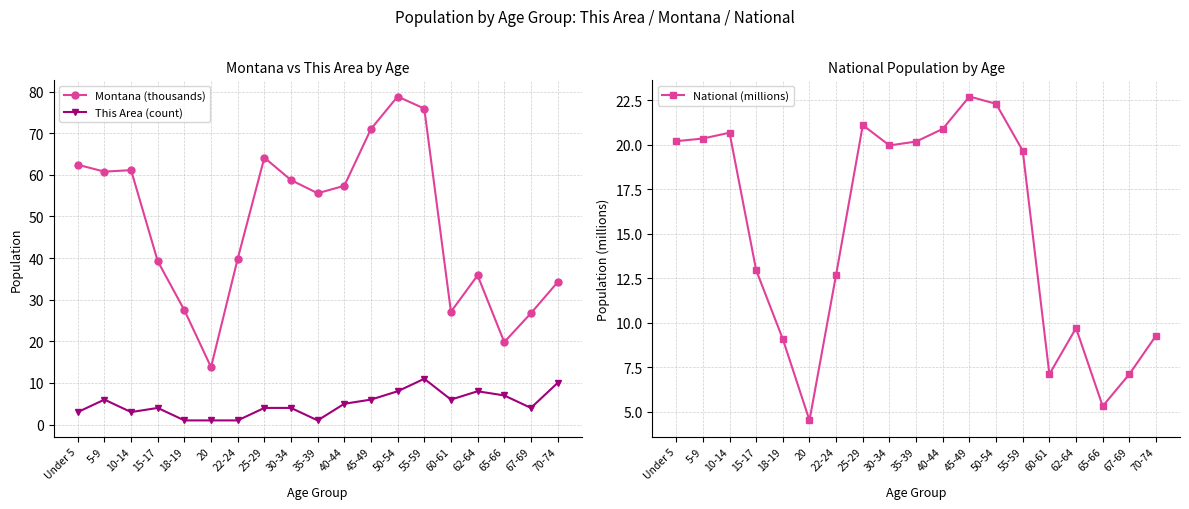

Read the National (millions) value at 35-39.

20.2